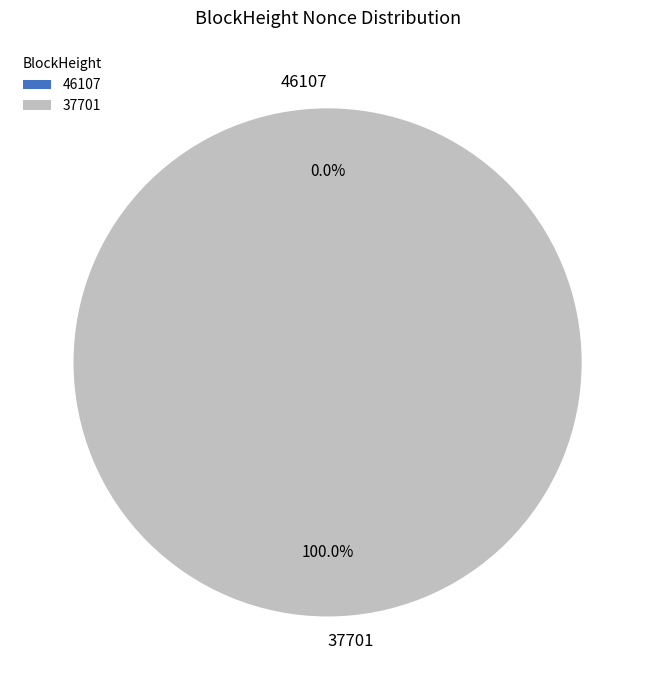

What is the smallest slice in the pie chart?

46107